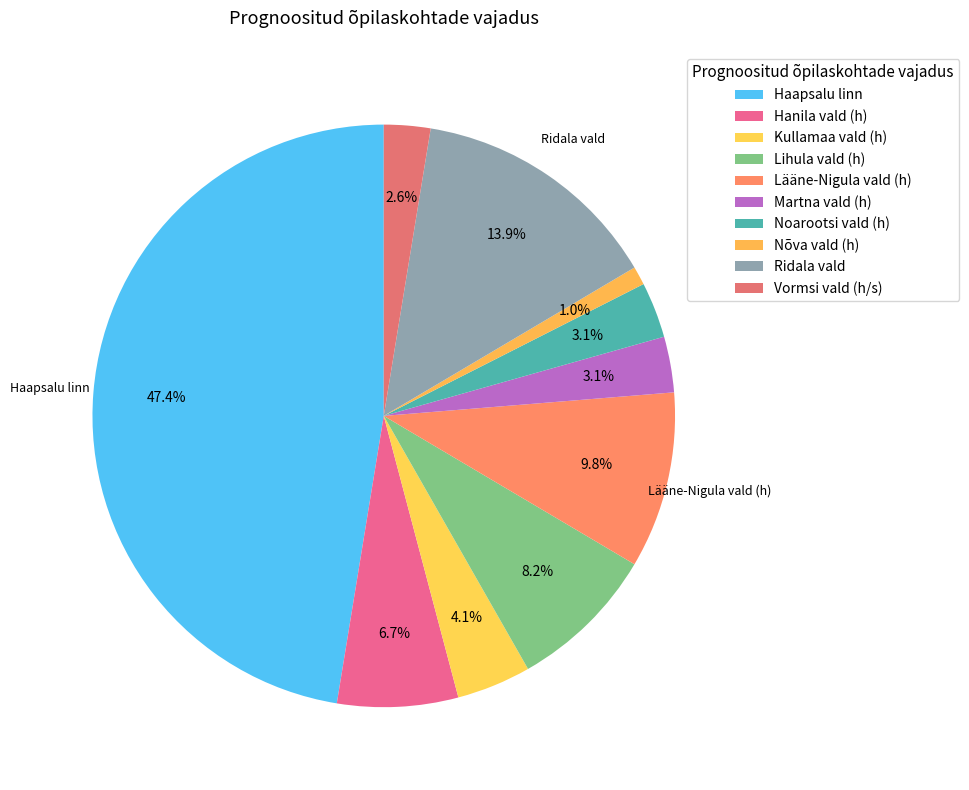

How many slices are in this pie chart?

10